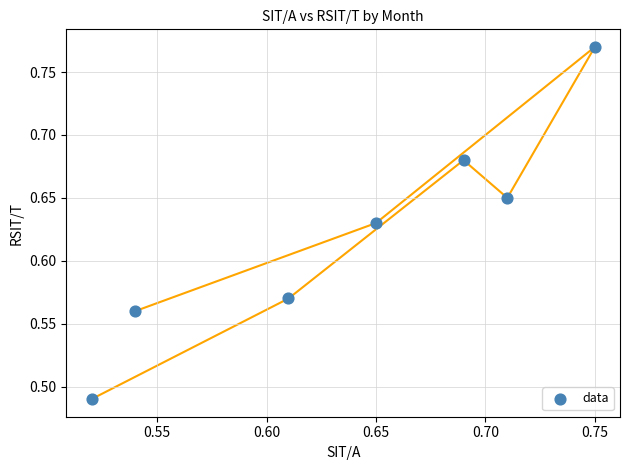

What is the range of Y values (max minus min)?

0.3